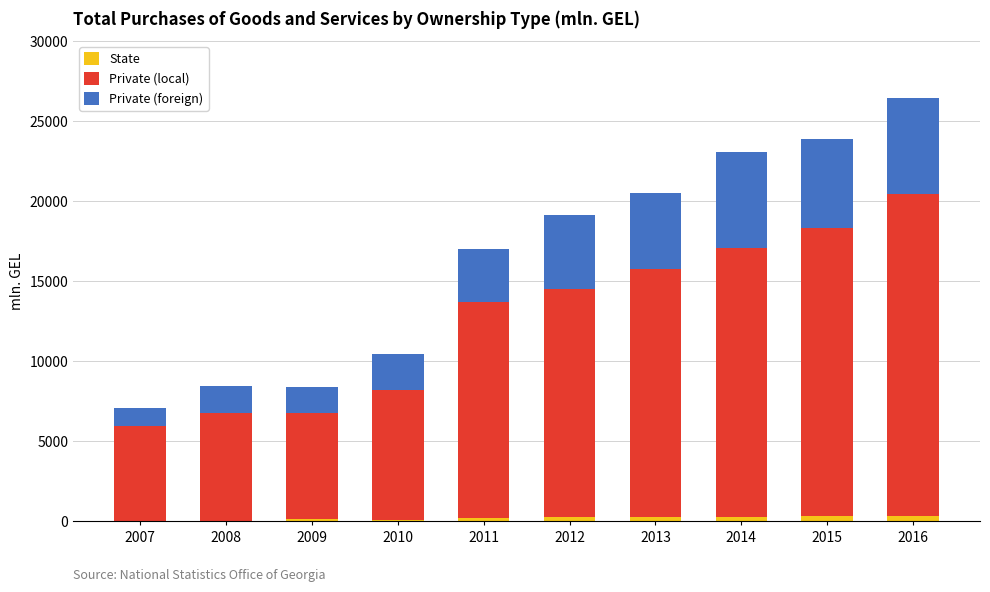

What is the sum of all State values?

1961.3